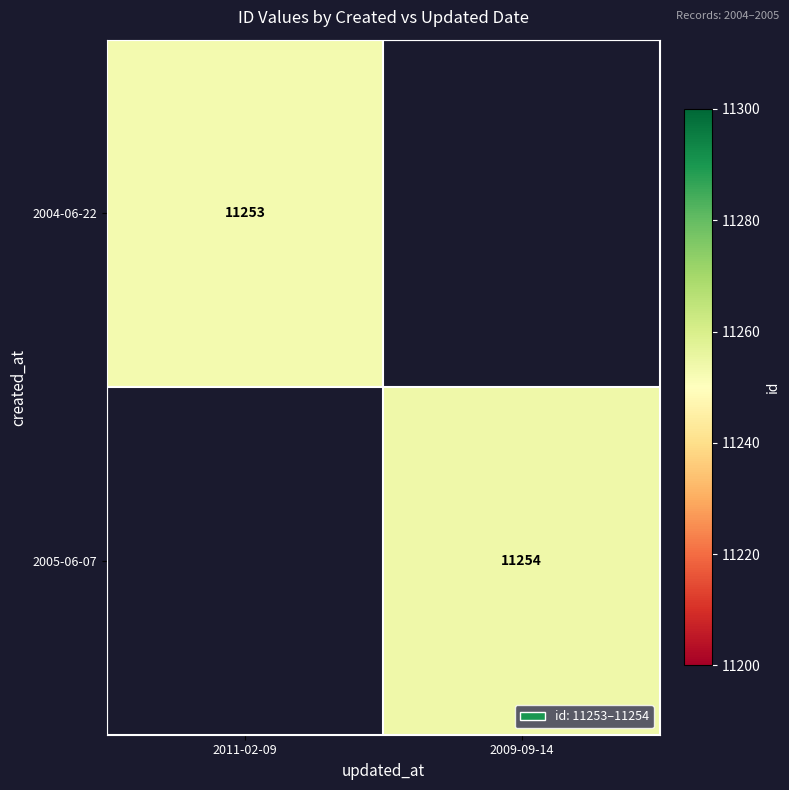

Is it true that 2004-06-22 equals 15135 at 2011-02-09?

False